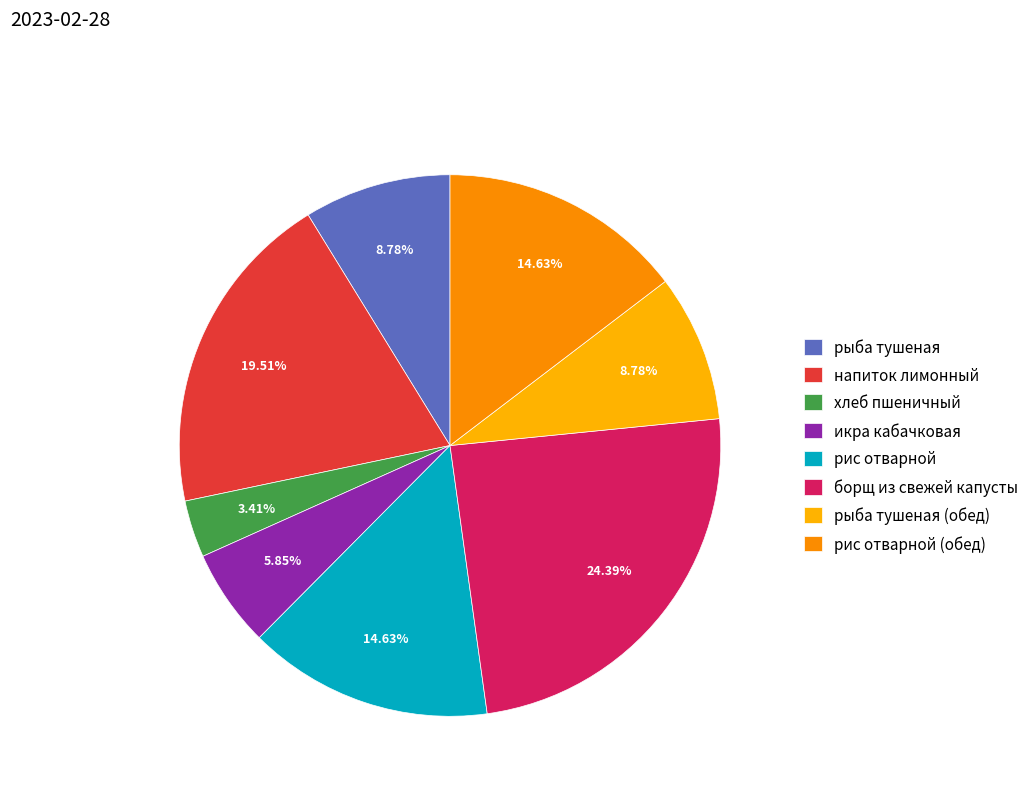

Is the sum of хлеб пшеничный and рыба тушеная greater than half?

No